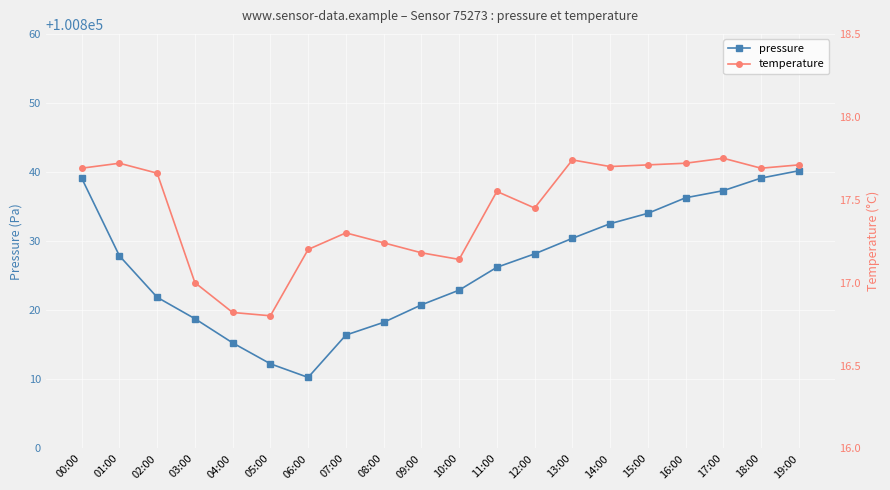

What value does the temperature series have at 19:00?

17.7